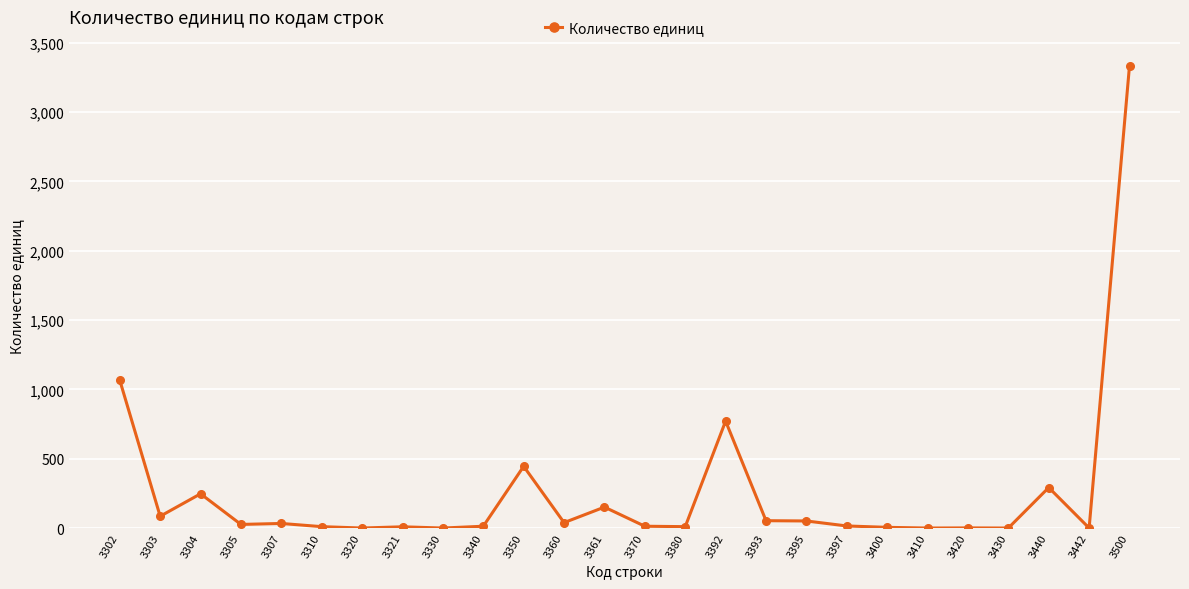

True or false: there are more than 1 points higher than both neighbors.

True